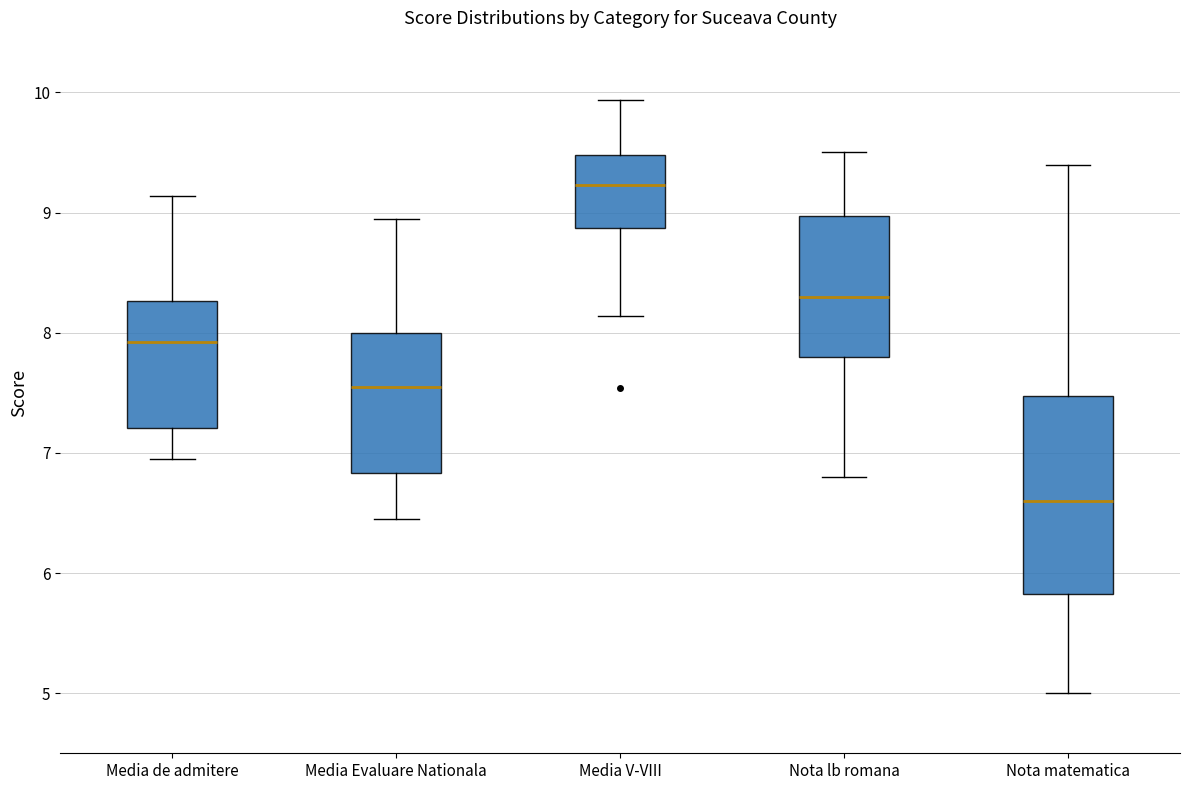

Reading left to right, read every box against the y-axis: the position of its median line, the range the box covers, and the ends of its whiskers. The values are not printed on the chart, so give them approximately, as read against the axis.

Media de admitere: median 7.9, box 7.2 to 8.3, whiskers 7.0 to 9.1
Media Evaluare Nationala: median 7.6, box 6.8 to 8.0, whiskers 6.5 to 9.0
Media V-VIII: median 9.2, box 8.9 to 9.5, whiskers 8.1 to 9.9
Nota lb romana: median 8.3, box 7.8 to 9.0, whiskers 6.8 to 9.5
Nota matematica: median 6.6, box 5.8 to 7.5, whiskers 5.0 to 9.4